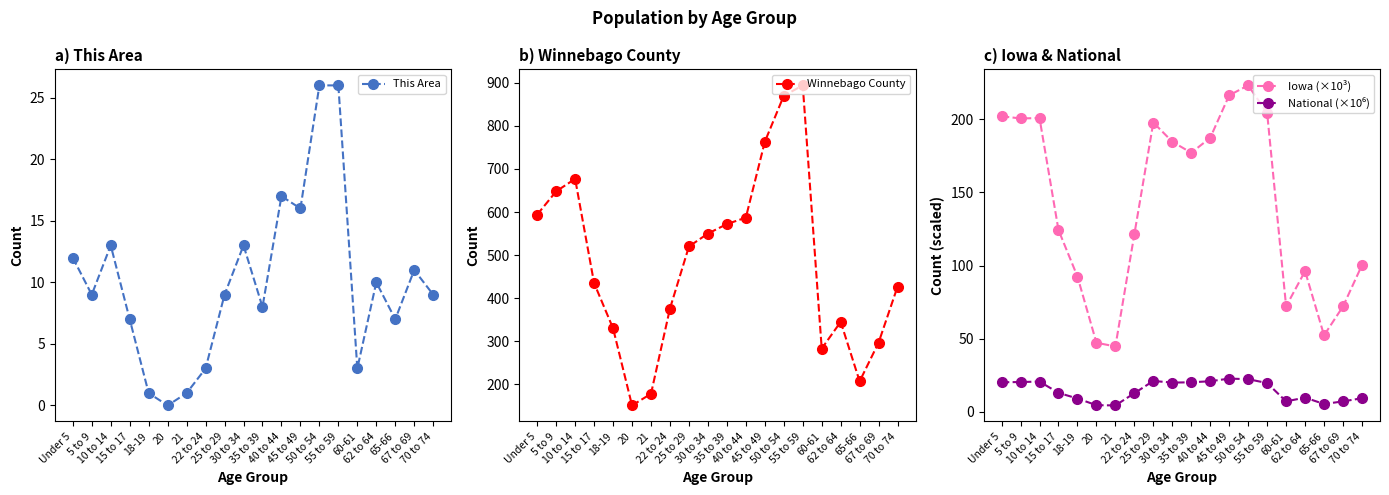

What are all the series names shown in the legend?

This Area, Winnebago County, Iowa (×10³), National (×10⁶)